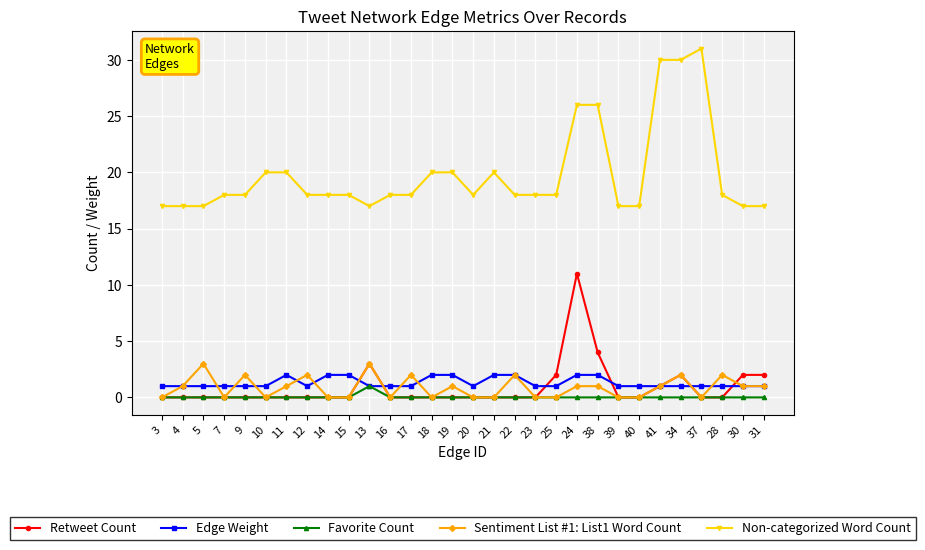

Reading right to left, extract all data points from this chart.

Retweet Count: 31=2	30=2	28=0	37=0	34=2	41=1	40=0	39=0	38=4	24=11	25=2	23=0	22=0	21=0	20=0	19=0	18=0	17=0	16=0	13=3	15=0	14=0	12=0	11=0	10=0	9=0	7=0	5=0	4=0	3=0
Edge Weight: 31=1	30=1	28=1	37=1	34=1	41=1	40=1	39=1	38=2	24=2	25=1	23=1	22=2	21=2	20=1	19=2	18=2	17=1	16=1	13=1	15=2	14=2	12=1	11=2	10=1	9=1	7=1	5=1	4=1	3=1
Favorite Count: 31=0	30=0	28=0	37=0	34=0	41=0	40=0	39=0	38=0	24=0	25=0	23=0	22=0	21=0	20=0	19=0	18=0	17=0	16=0	13=1	15=0	14=0	12=0	11=0	10=0	9=0	7=0	5=0	4=0	3=0
Sentiment List #1: List1 Word Count: 31=1	30=1	28=2	37=0	34=2	41=1	40=0	39=0	38=1	24=1	25=0	23=0	22=2	21=0	20=0	19=1	18=0	17=2	16=0	13=3	15=0	14=0	12=2	11=1	10=0	9=2	7=0	5=3	4=1	3=0
Non-categorized Word Count: 31=17	30=17	28=18	37=31	34=30	41=30	40=17	39=17	38=26	24=26	25=18	23=18	22=18	21=20	20=18	19=20	18=20	17=18	16=18	13=17	15=18	14=18	12=18	11=20	10=20	9=18	7=18	5=17	4=17	3=17